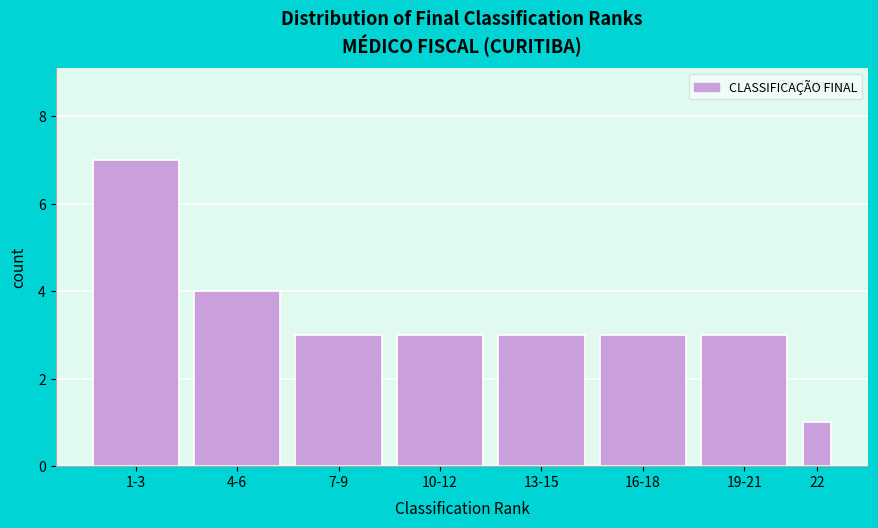

Reading left to right, transcribe all the data shown in this chart.

1-3=7	4-6=4	7-9=3	10-12=3	13-15=3	16-18=3	19-21=3	22=1